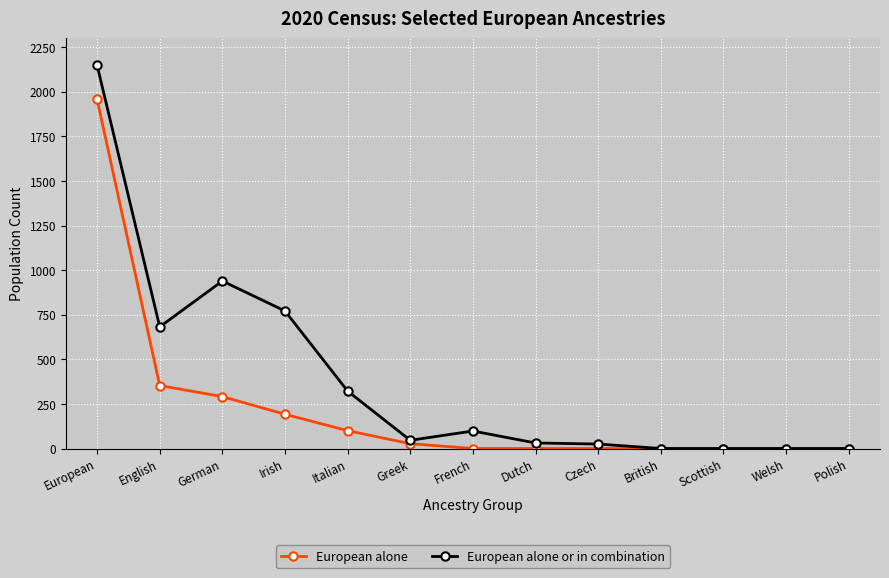

What is the difference between the highest and lowest values at English?

329